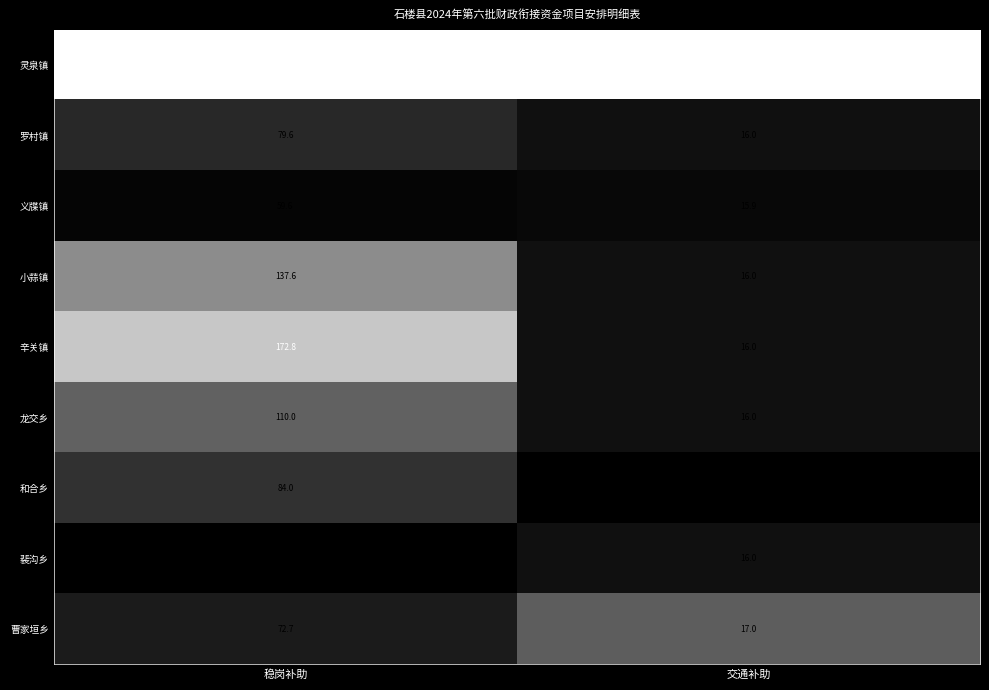

The value of 小蒜镇 at 稳岗补助 is 137.6. True or false?

True